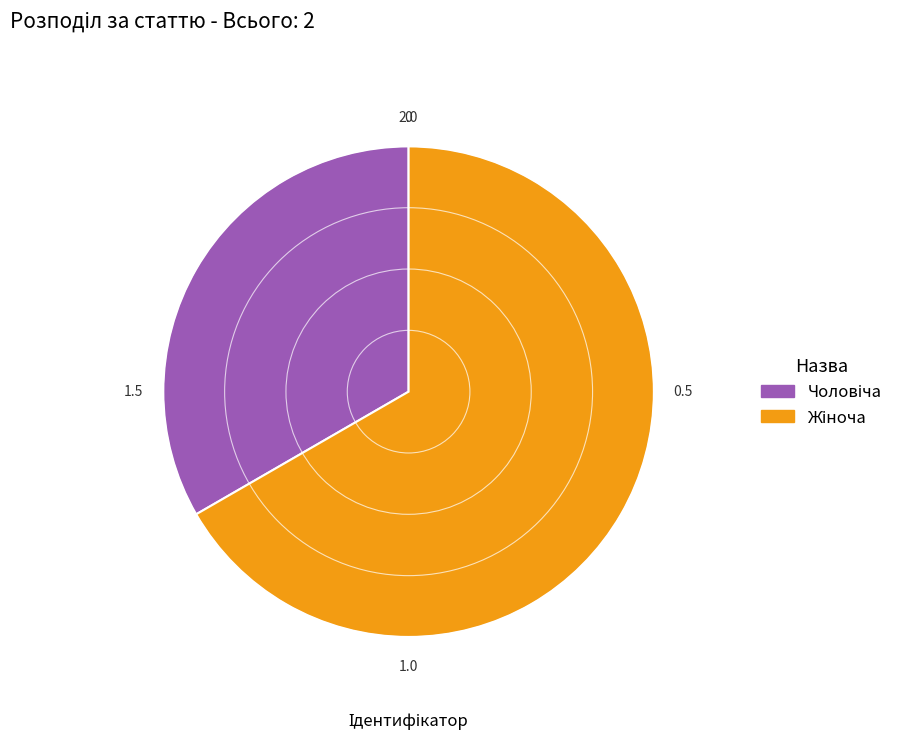

Does any single category account for the majority?

Yes